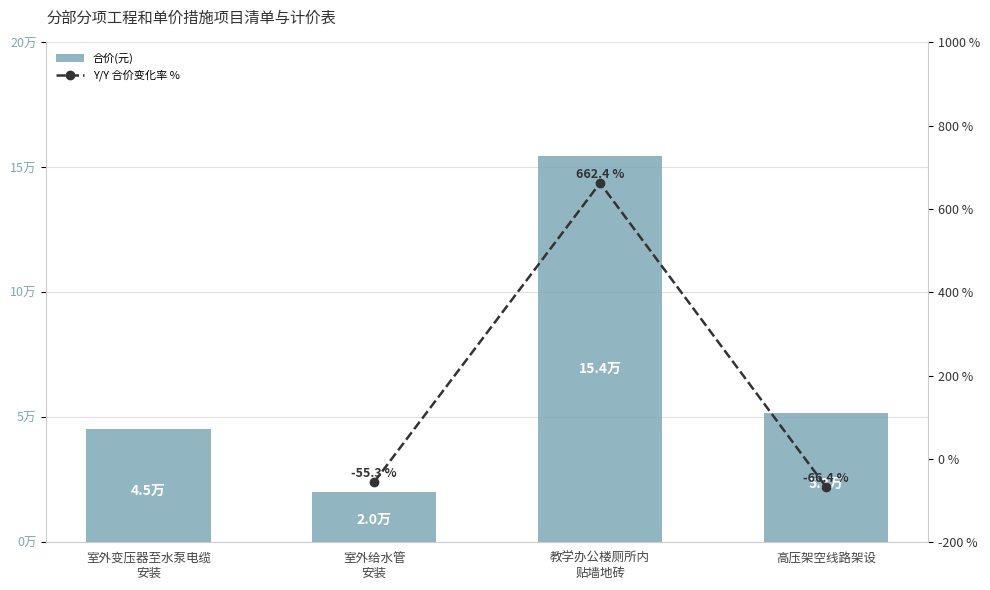

Where does the data first go above 51876?

教学办公楼厕所内 贴墙地砖